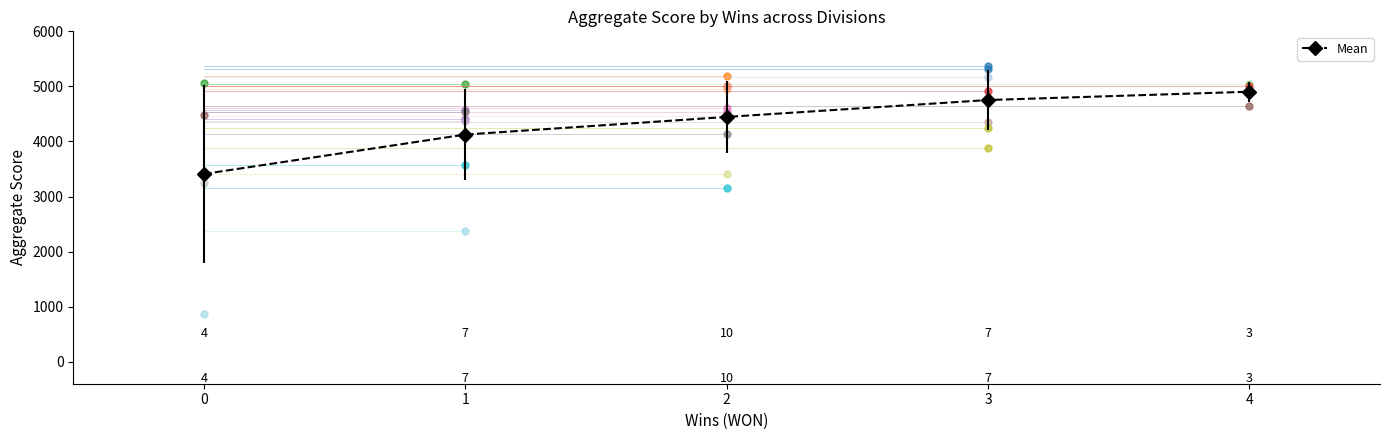

What is the change in value from 0 to 2?

+1035.8